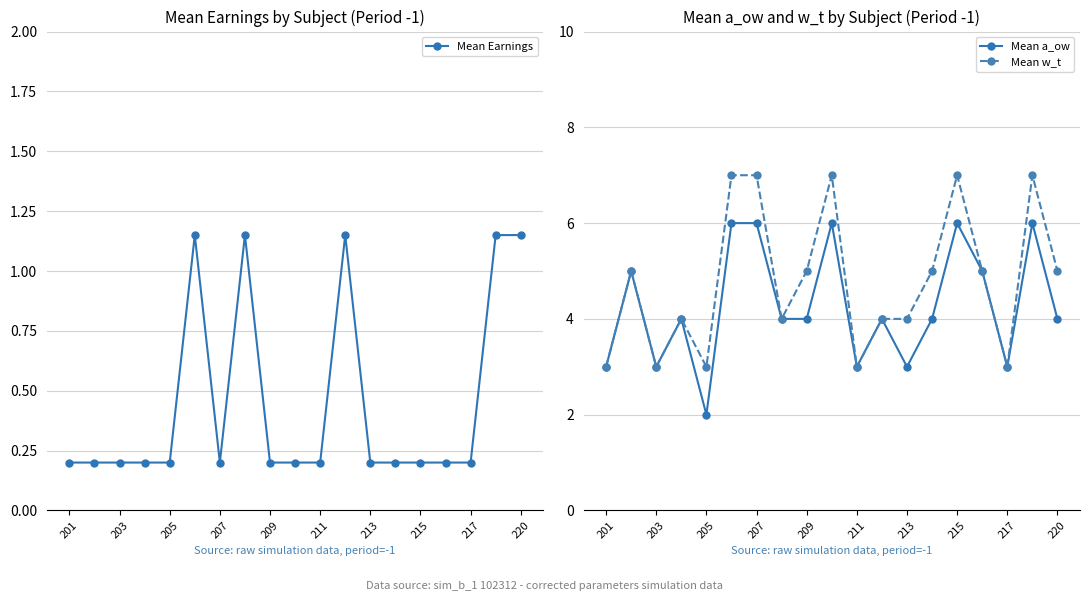

At which category does Mean w_t reach its first local valley?

203